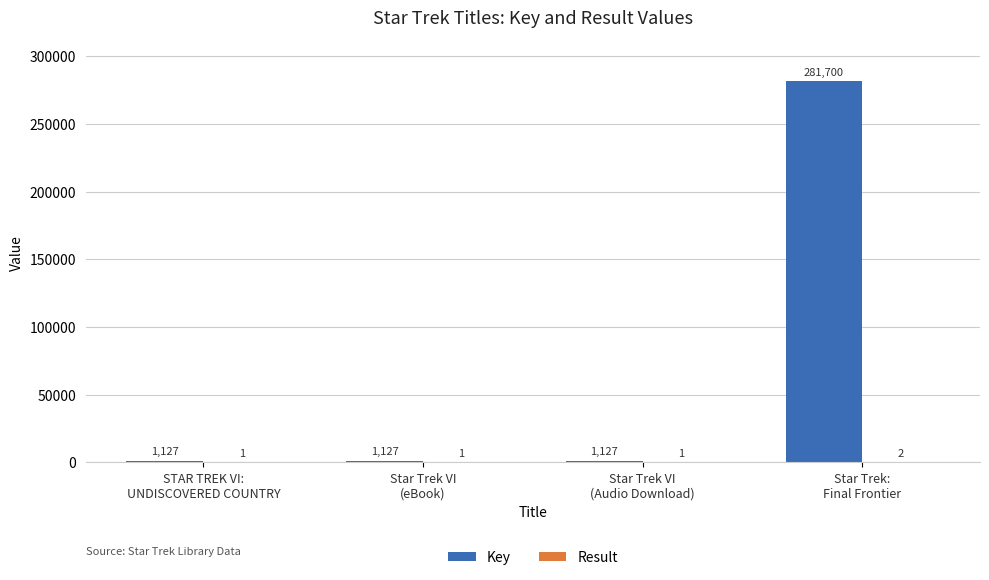

The value of Key at Star Trek:
Final Frontier is 394508. True or false?

False